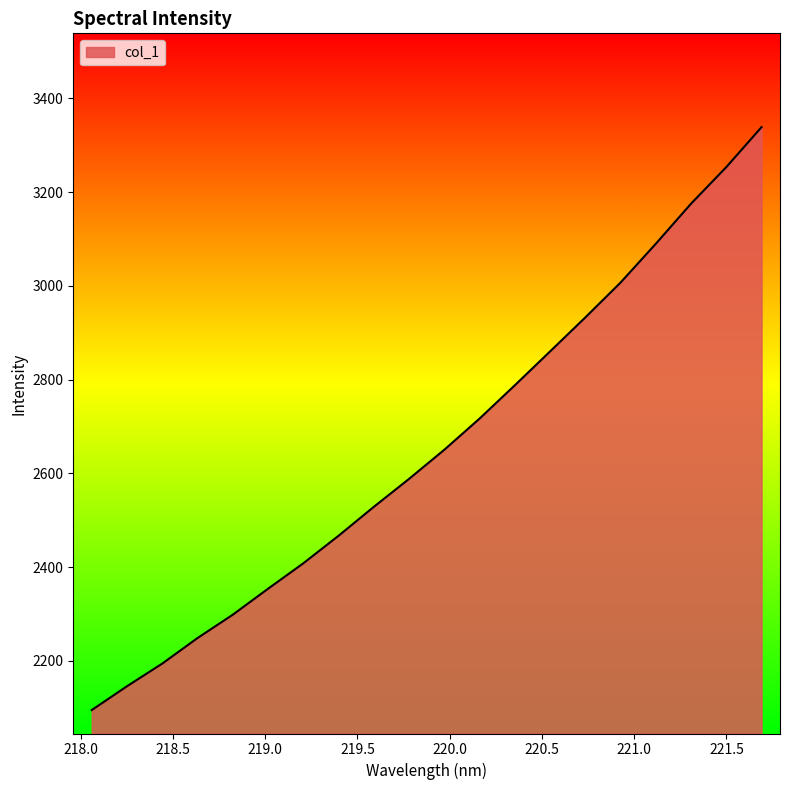

What is the maximum value shown in the chart?

3338.4